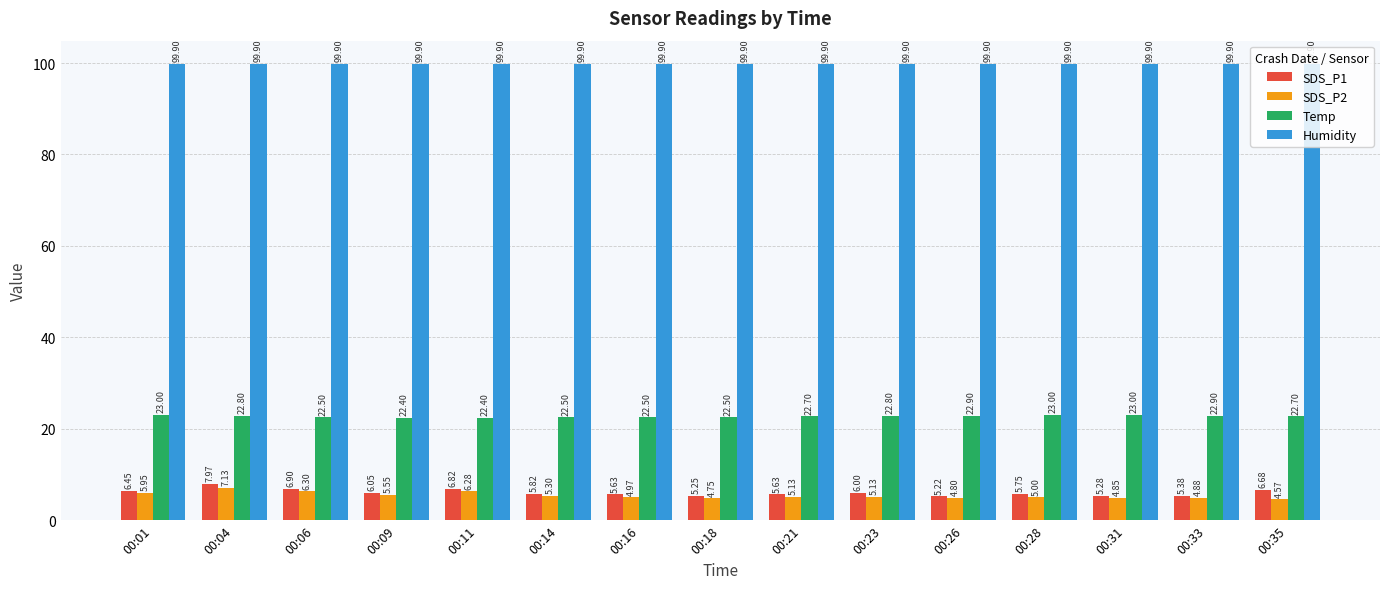

What is the spread (max minus min) of values at 00:21?

94.8